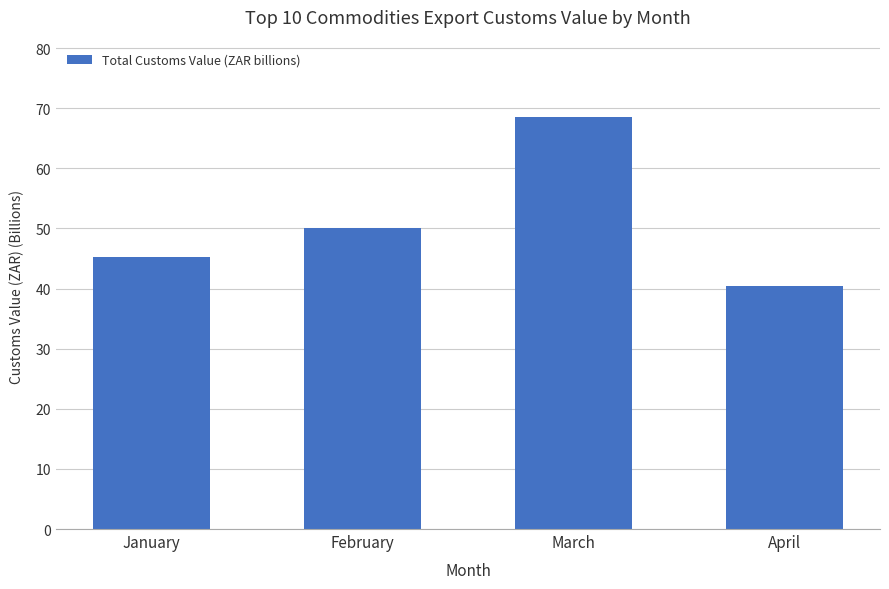

How many data points are less than 50?

2